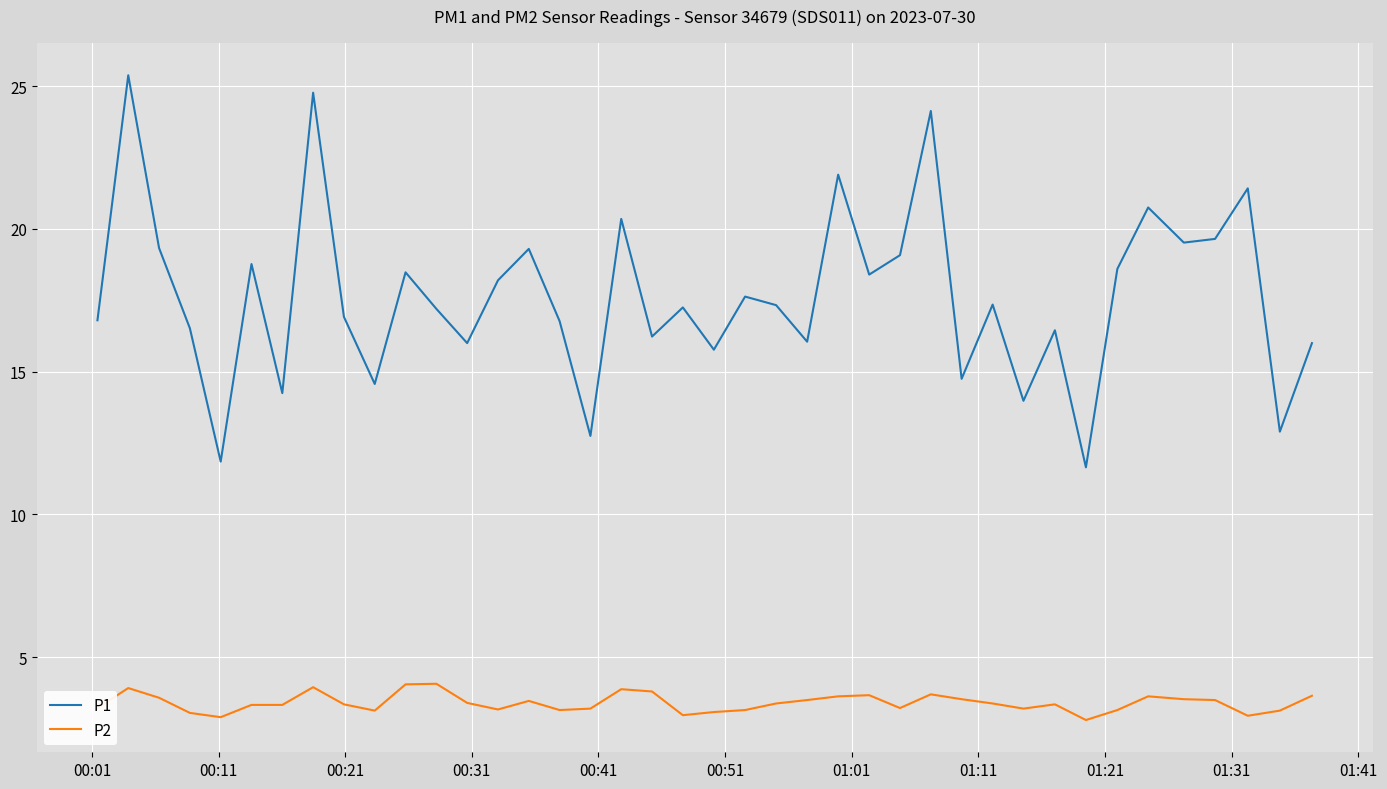

Which series has the largest total across all categories?

P1